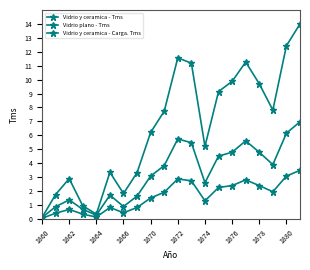

How many distinct data groups are displayed?

3